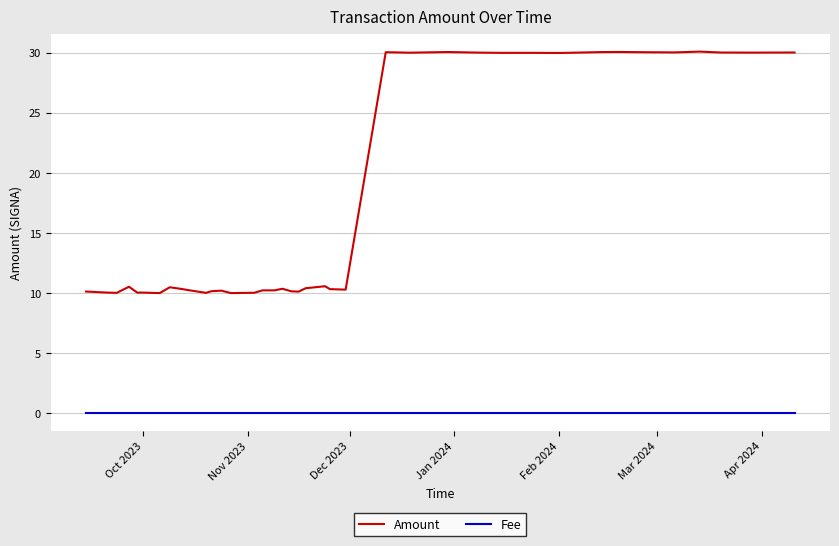

What is the maximum value for Amount?

30.1